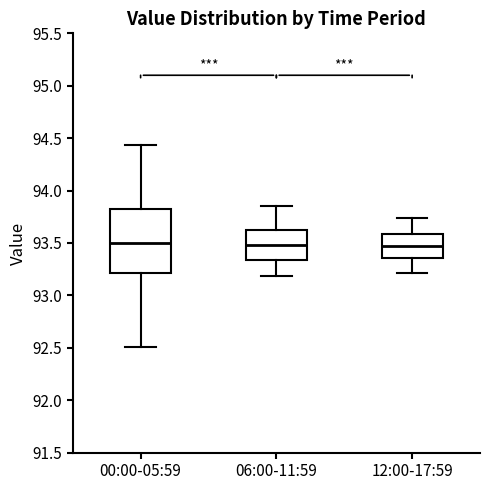

Where is the upper edge of the box for 06:00-11:59 on the y-axis? The values are not printed on the chart, so give them approximately, as read against the axis.

93.65